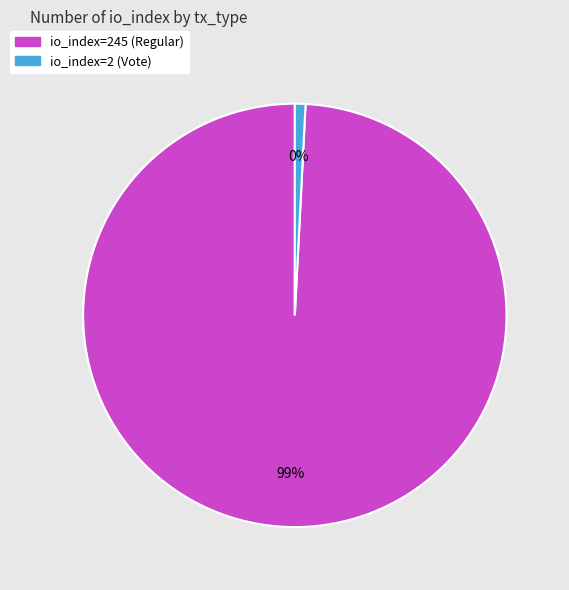

True or false: io_index=245 (Regular) accounts for 99% of the total.

True